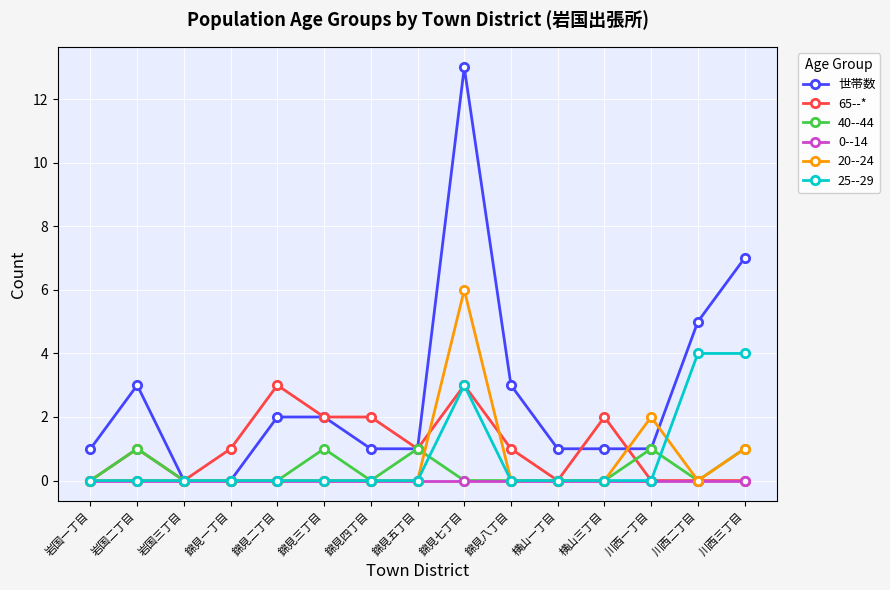

At which category is the sum across all series the highest?

錦見七丁目